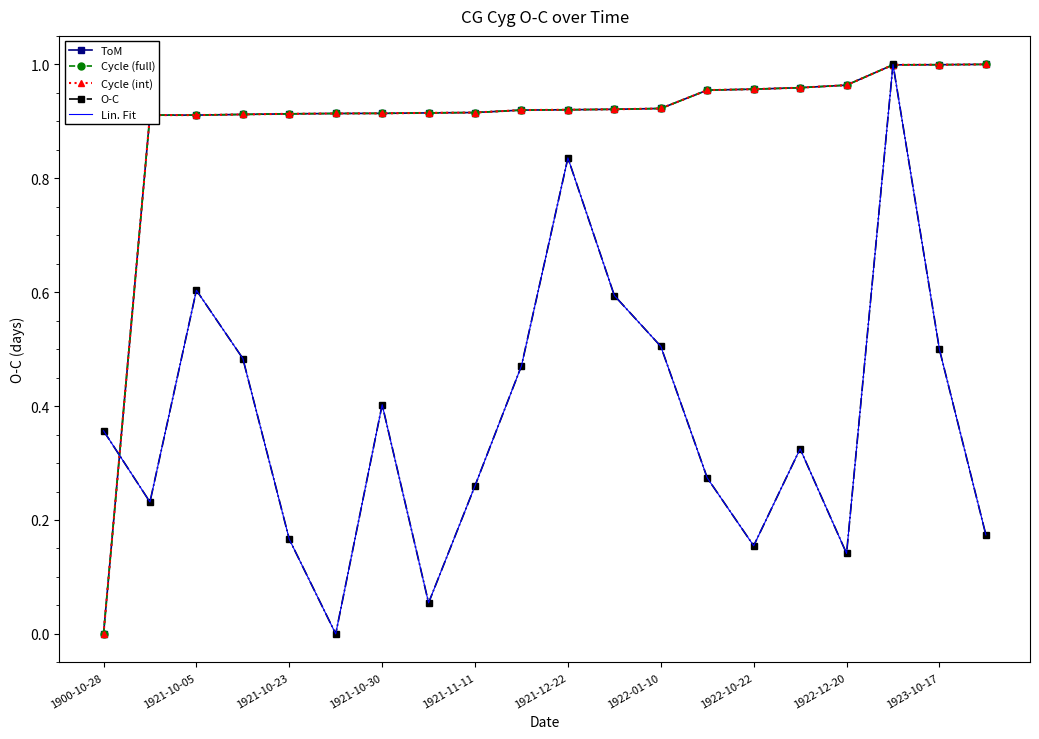

True or false: ToM has more than 1 interior local peaks.

False